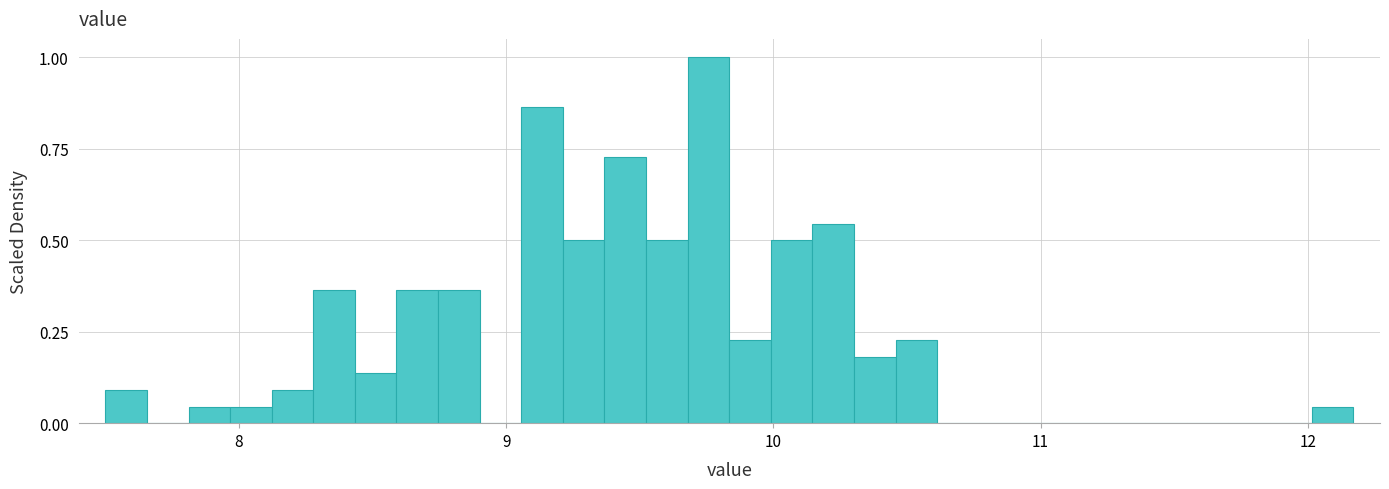

Around what value on the x-axis is the tallest bar? Give the approximate position of its centre, as read against the axis.

9.8